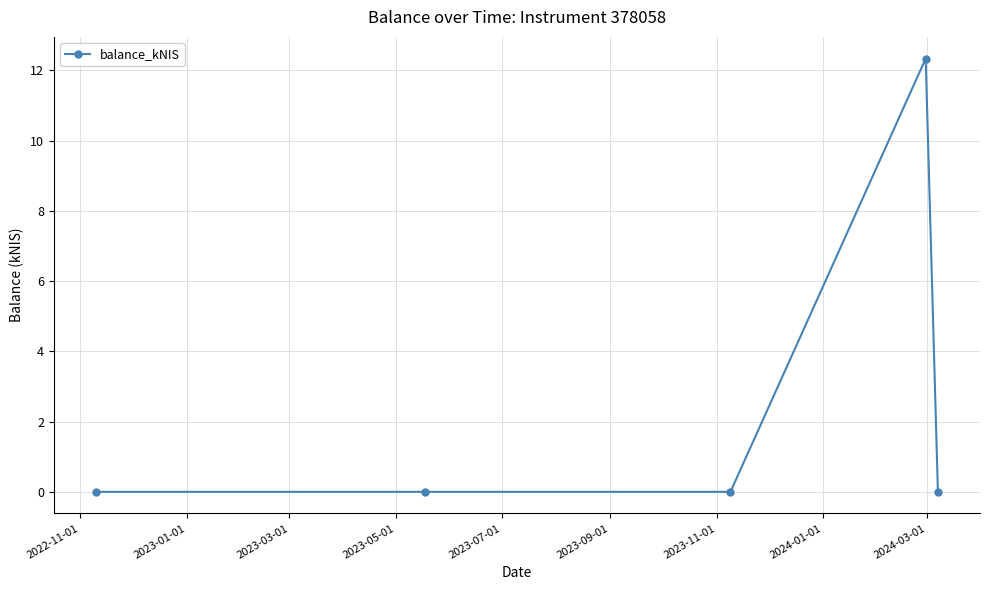

What is the maximum value shown in the chart?

12.3